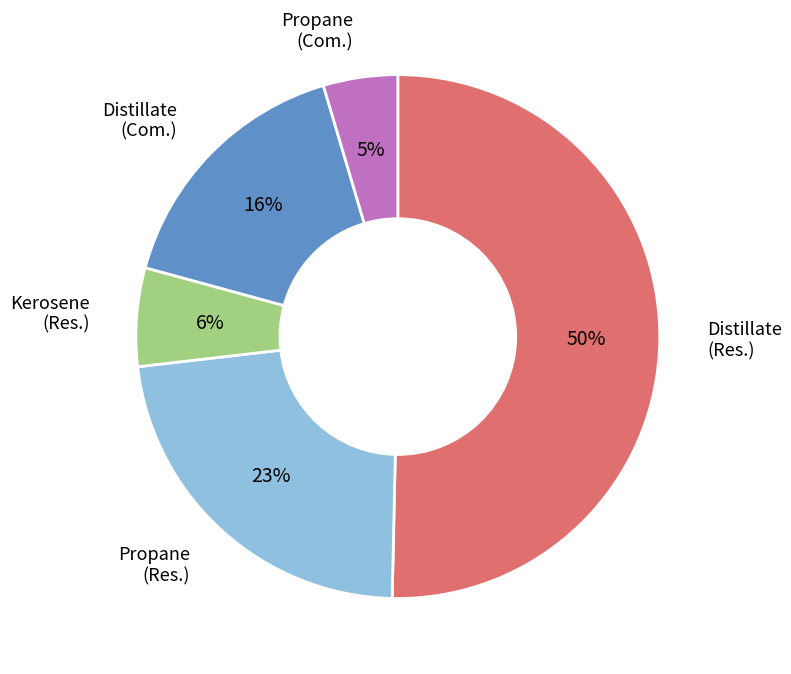

To the nearest percent, what is the average slice percentage?

20%